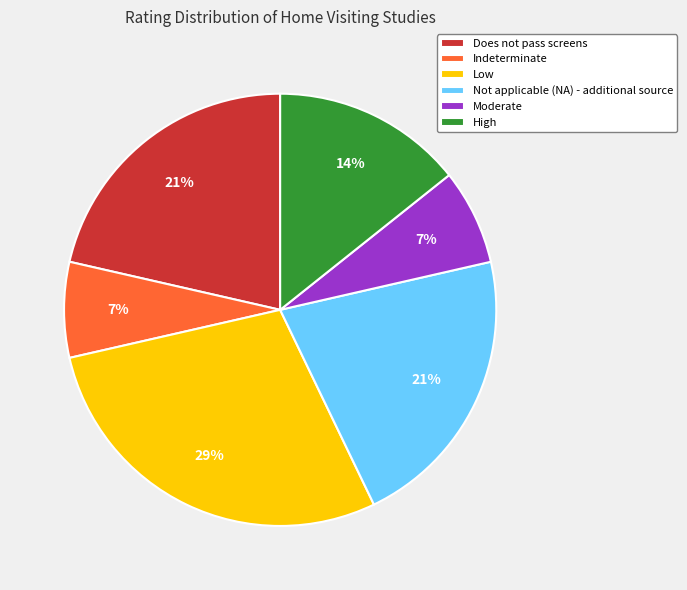

To the nearest percent, what portion does Not applicable (NA) - additional source represent?

21%